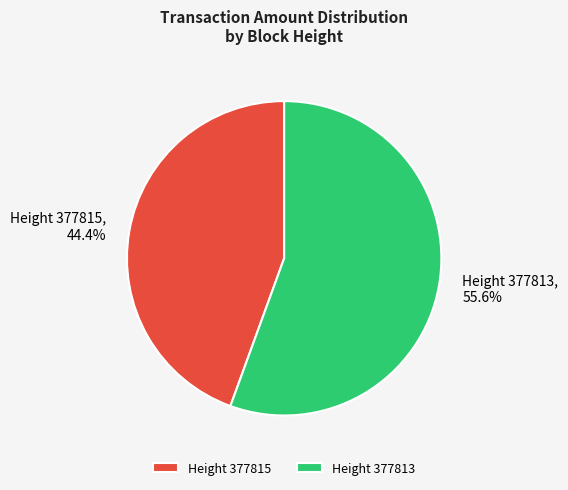

Is there any slice that represents more than half of the pie?

Yes